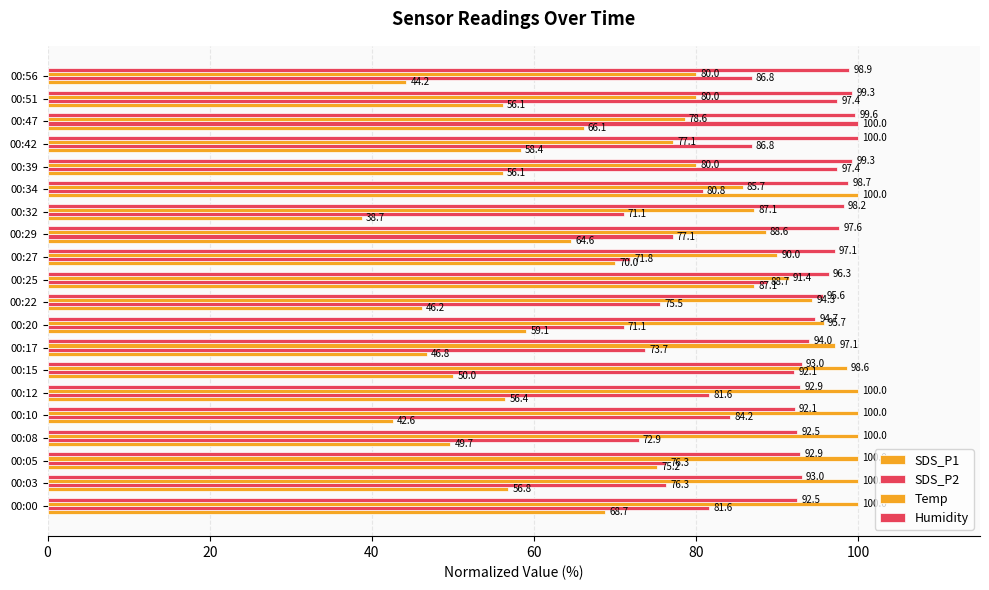

How many values in the Humidity series are below 96?

10